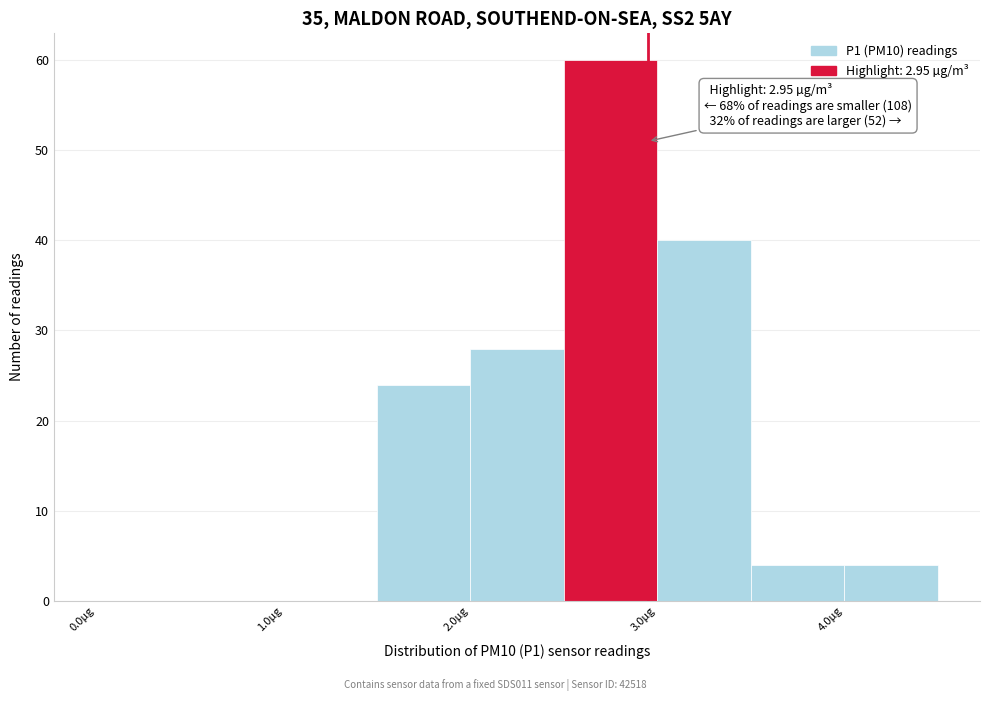

Which range on the x-axis has the tallest bar?

2.5 to 3.0